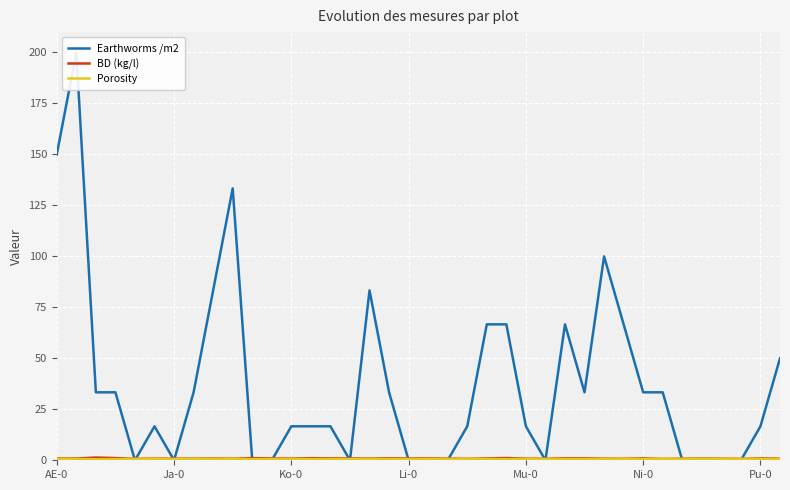

What is the label of the 33rd point from the left?

32